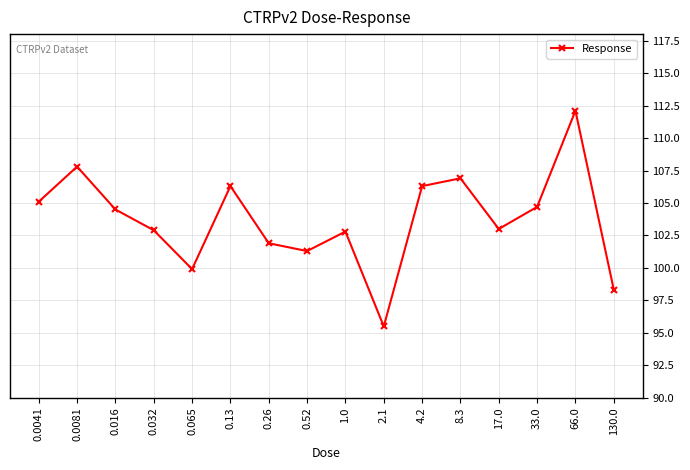

What is the maximum value shown in the chart?

112.1